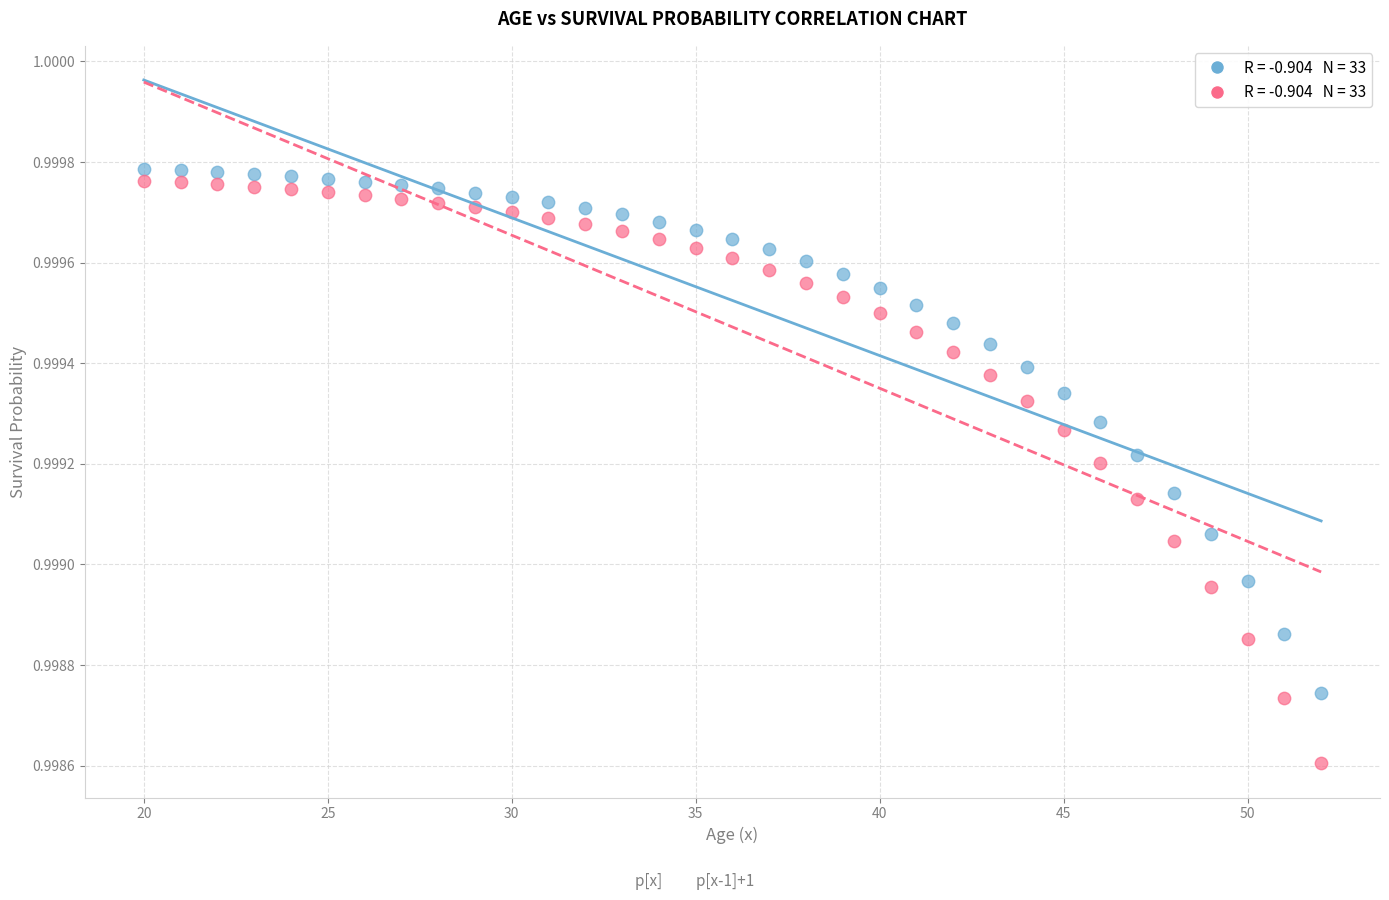

Across all data points, what is the range of X values (max minus min)?

32.0